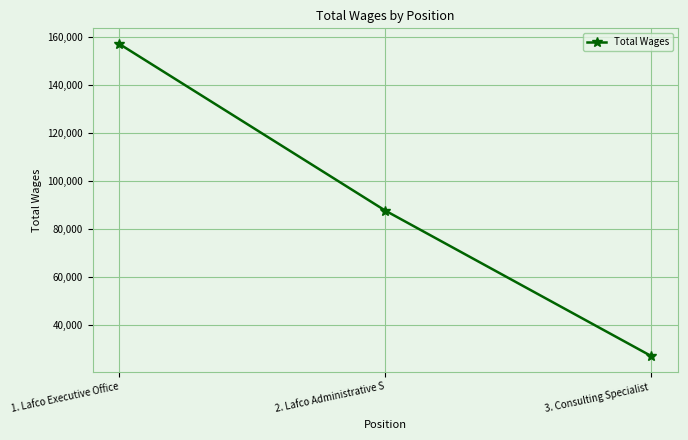

What is the value of the 1st point from the left?

157199